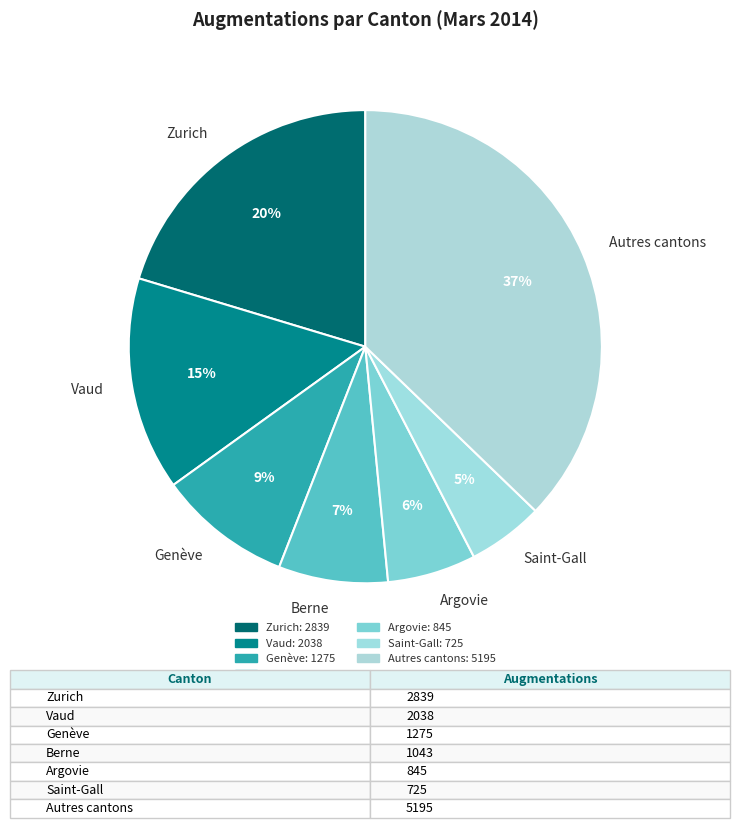

True or false: Vaud accounts for 24% of the total.

False